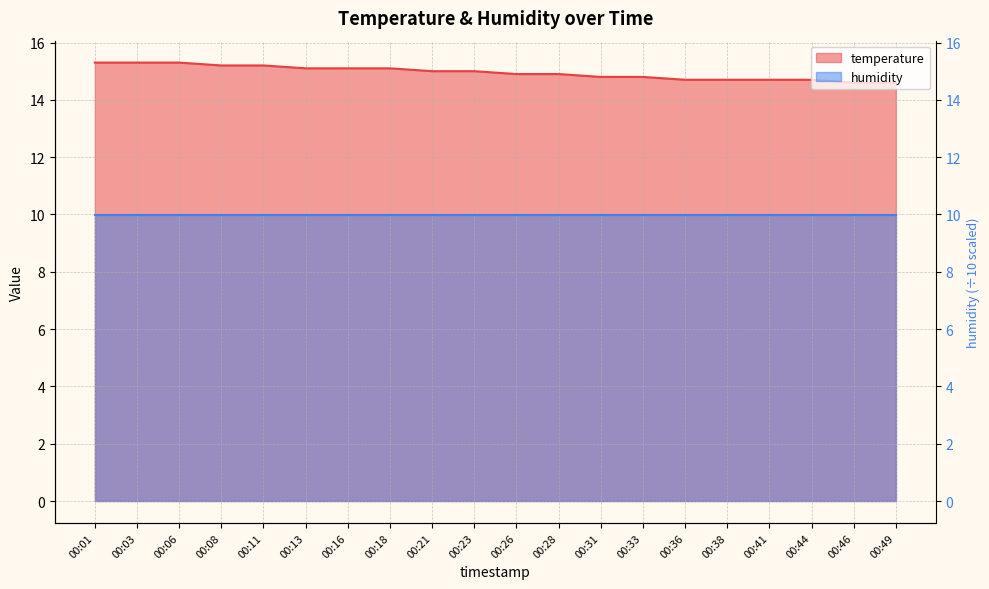

Does the chart display data point markers on the line(s)?

No